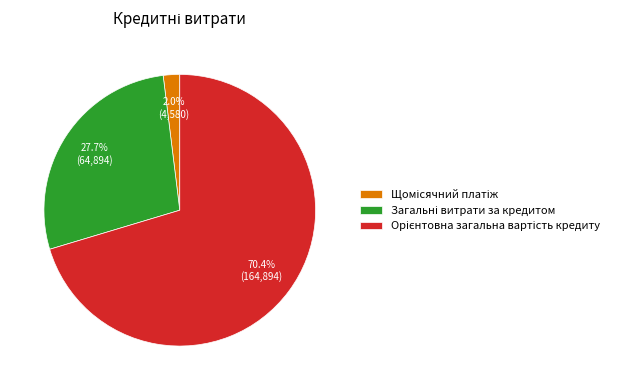

To the nearest percent, what is the difference between the largest and smallest slice percentages?

68%